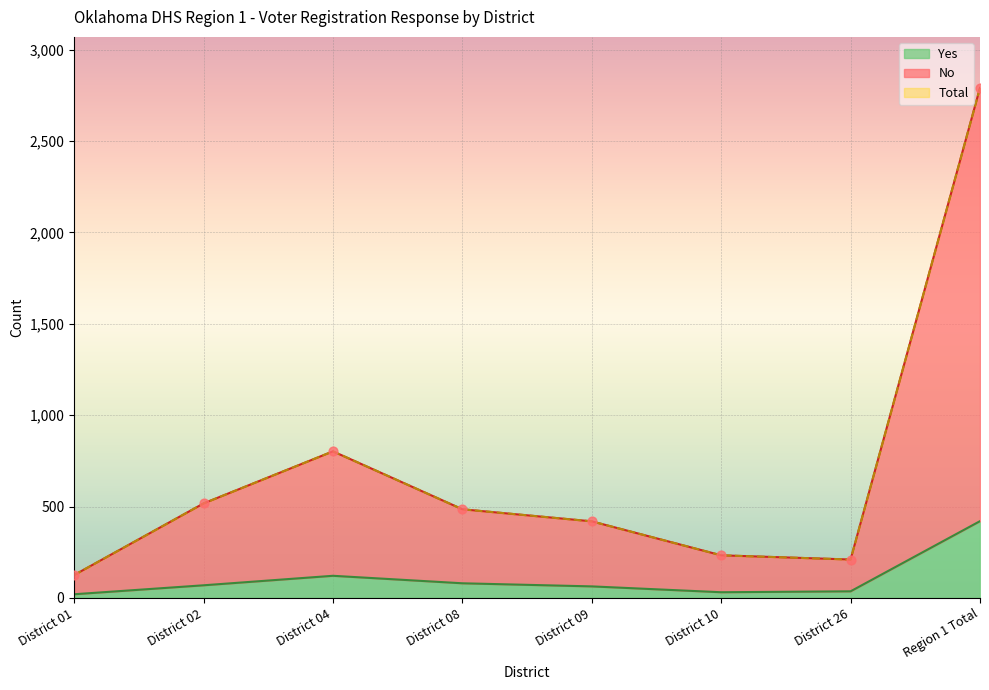

Which series has the largest Y range (max minus min)?

No